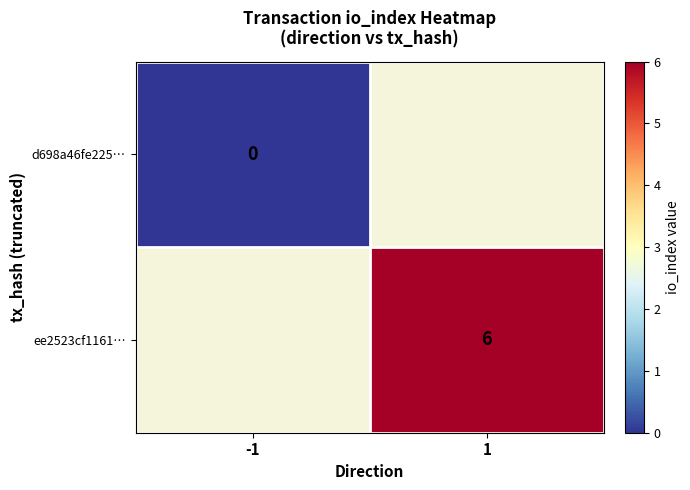

The value of ee2523cf1161… at 1 is 2. True or false?

False